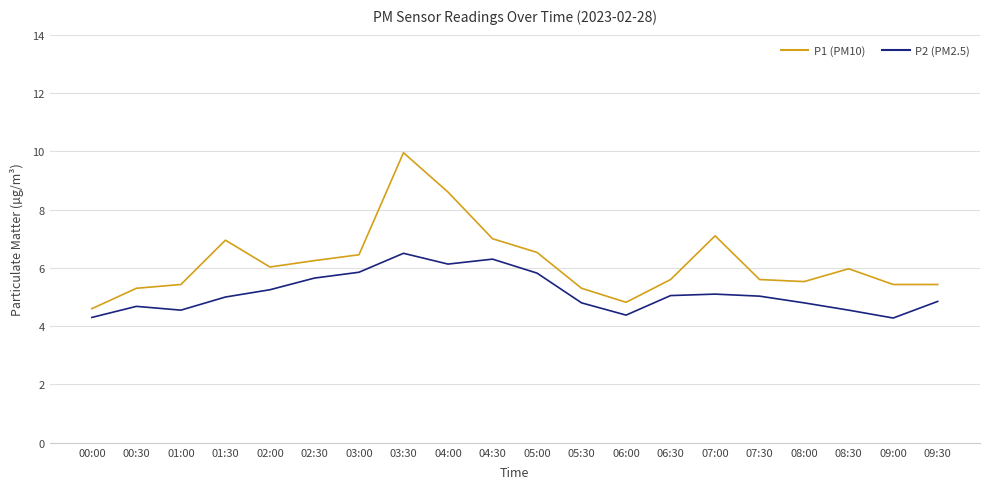

True or false: P2 (PM2.5) has a value of 4.7 at 00:30.

True